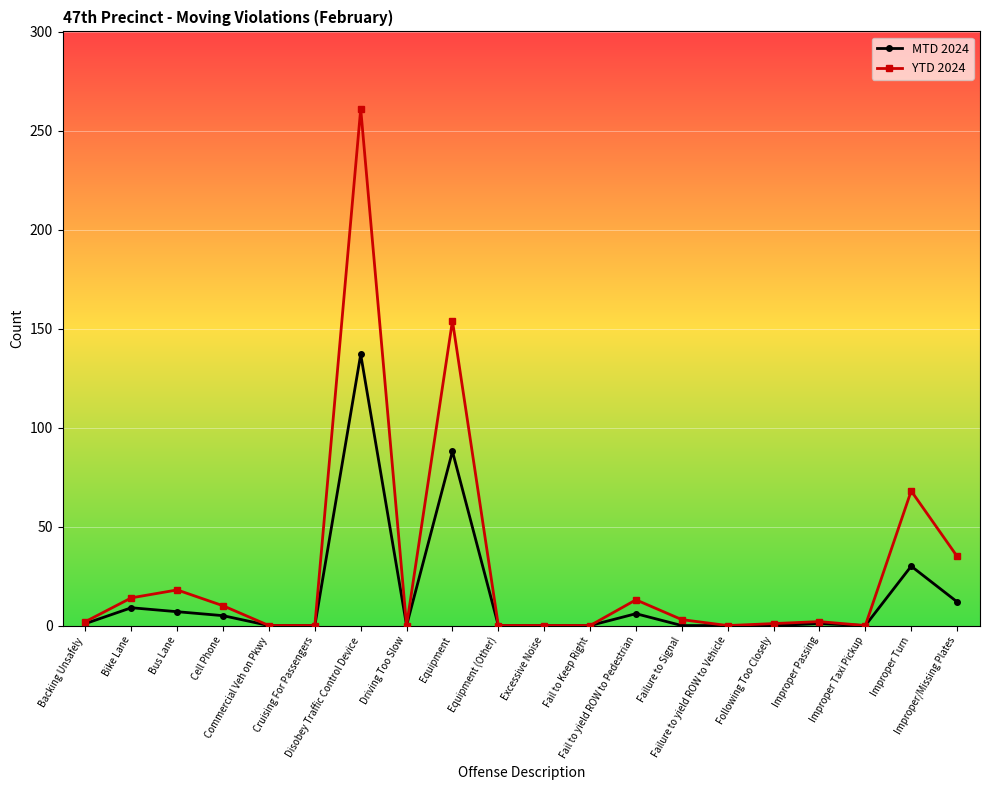

What is the highest value of the MTD 2024 series?

137